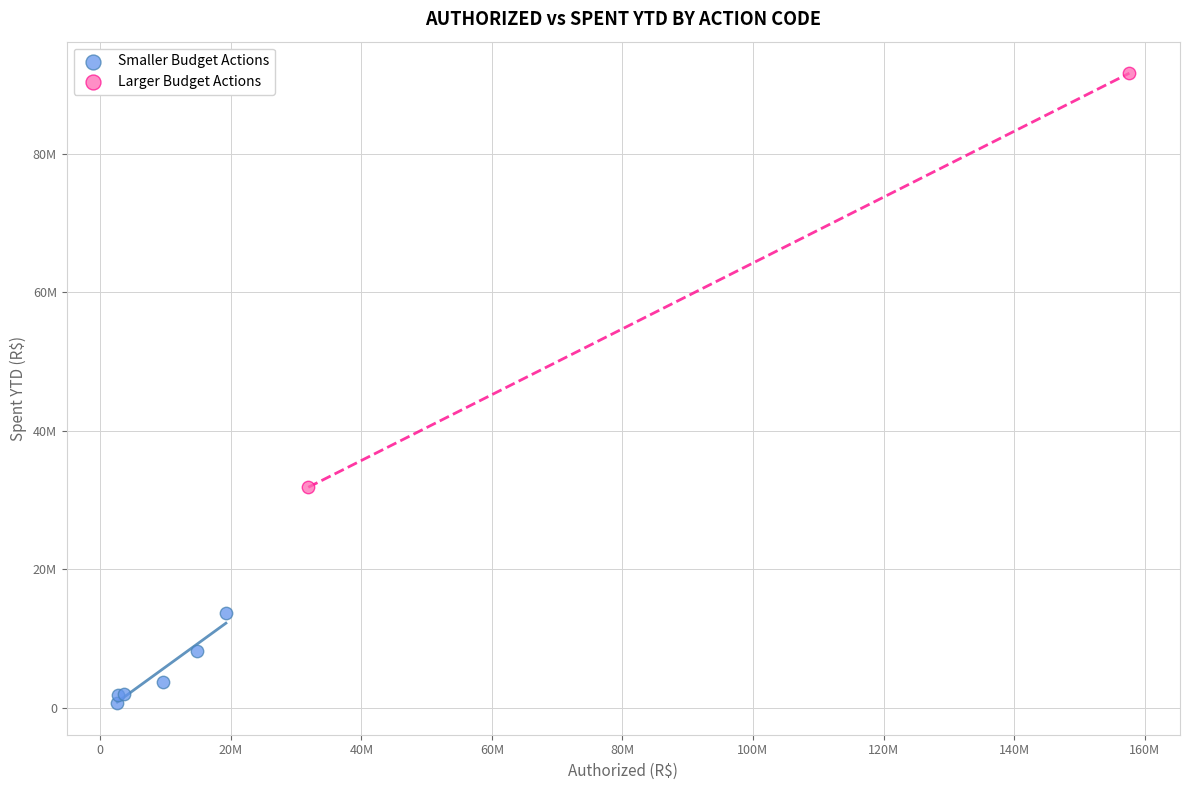

What are all the series names shown in the legend?

Smaller Budget Actions, Larger Budget Actions